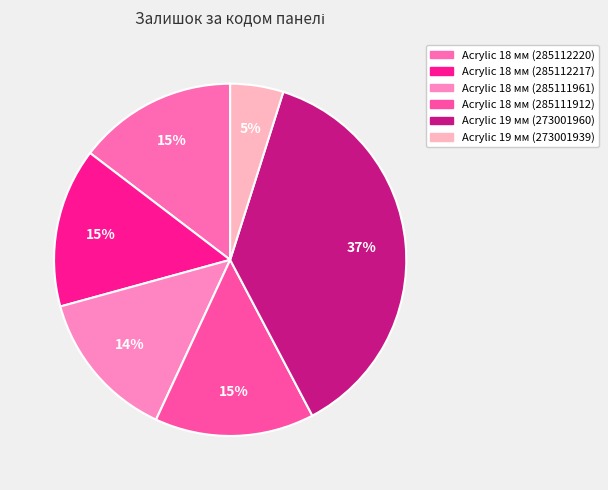

To the nearest percent, what is the average slice percentage?

17%